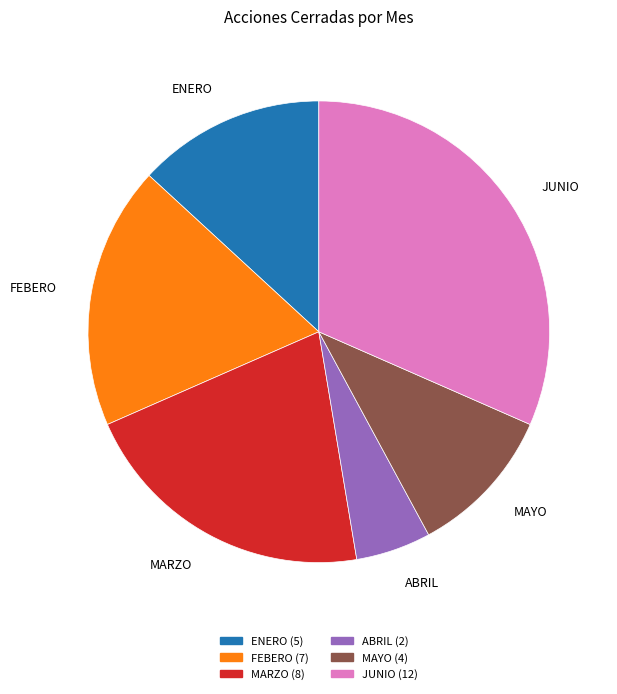

Is the sum of ABRIL and ENERO greater than half?

No